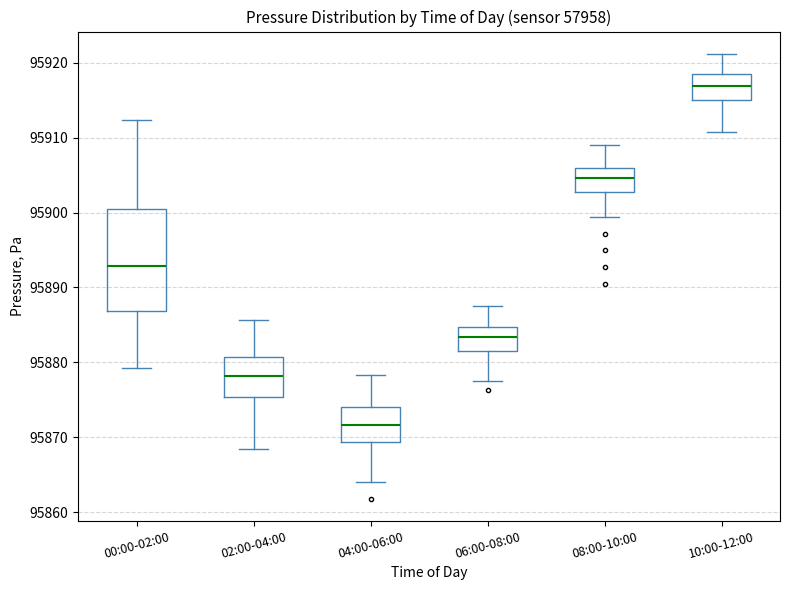

Which box is the tallest, from its lower edge to its upper edge?

00:00-02:00